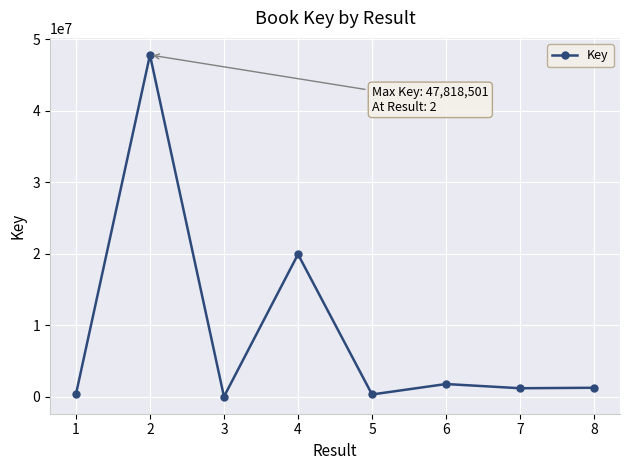

How many data points does each series have?

8